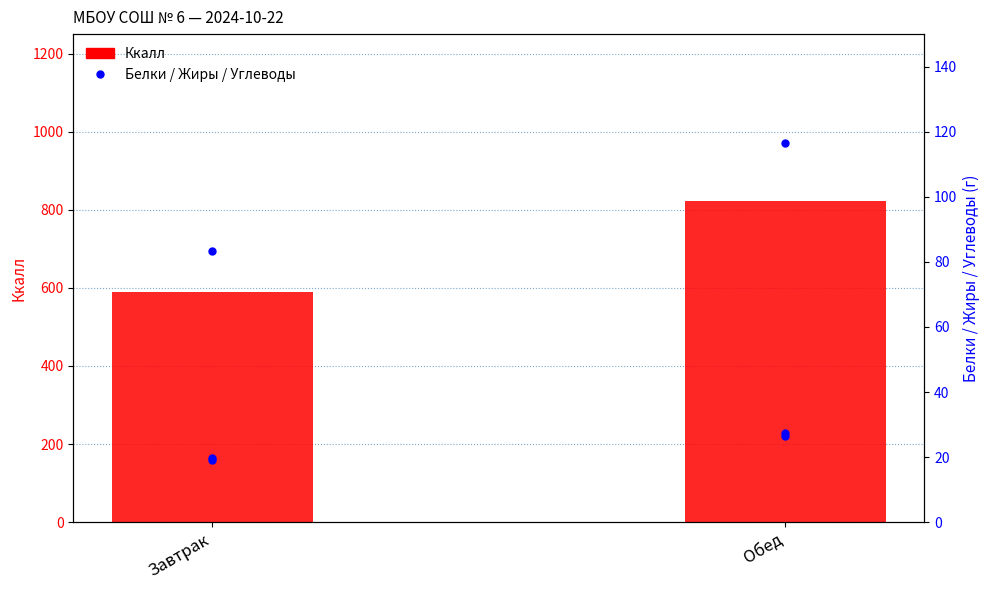

What position from the left is Обед?

2